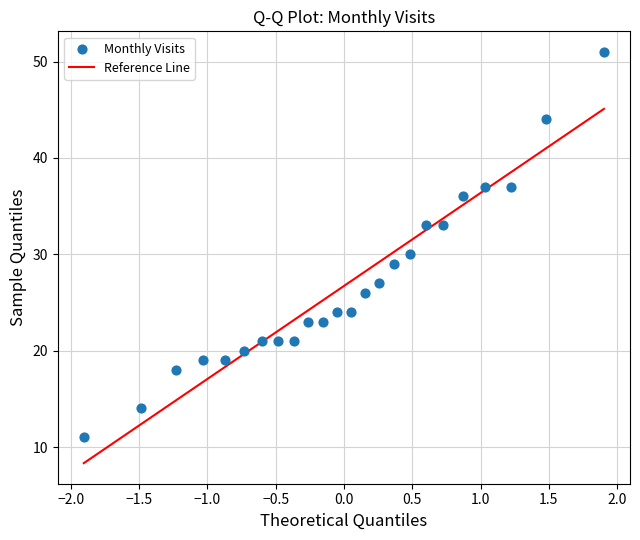

What Y value in the scatter plot is closest to 31?

30